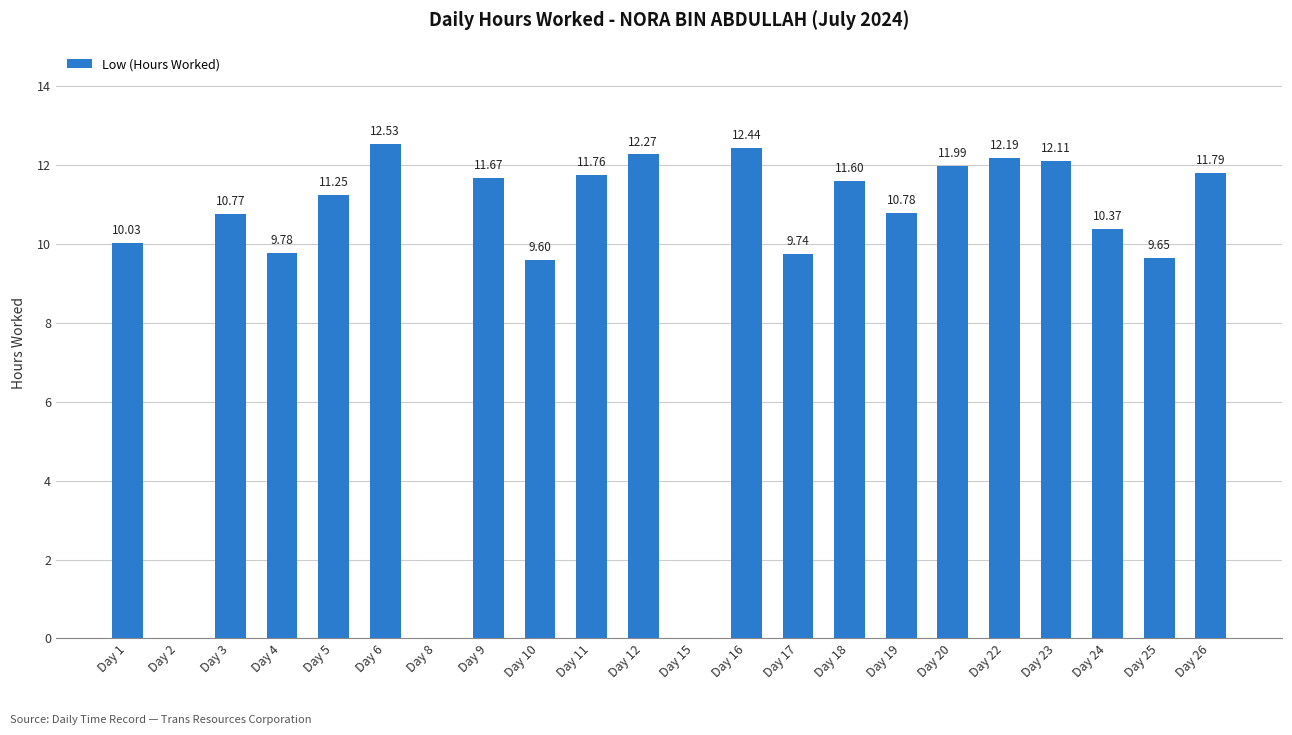

How many categories are shown in the chart?

22